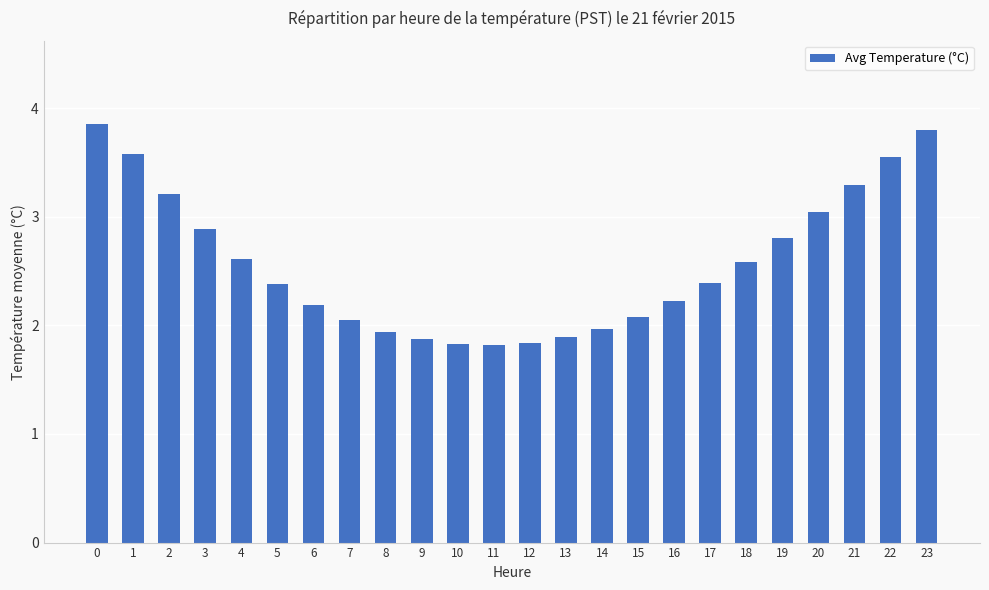

Approximately how many times larger is the value at 19 compared to 11?

1.5